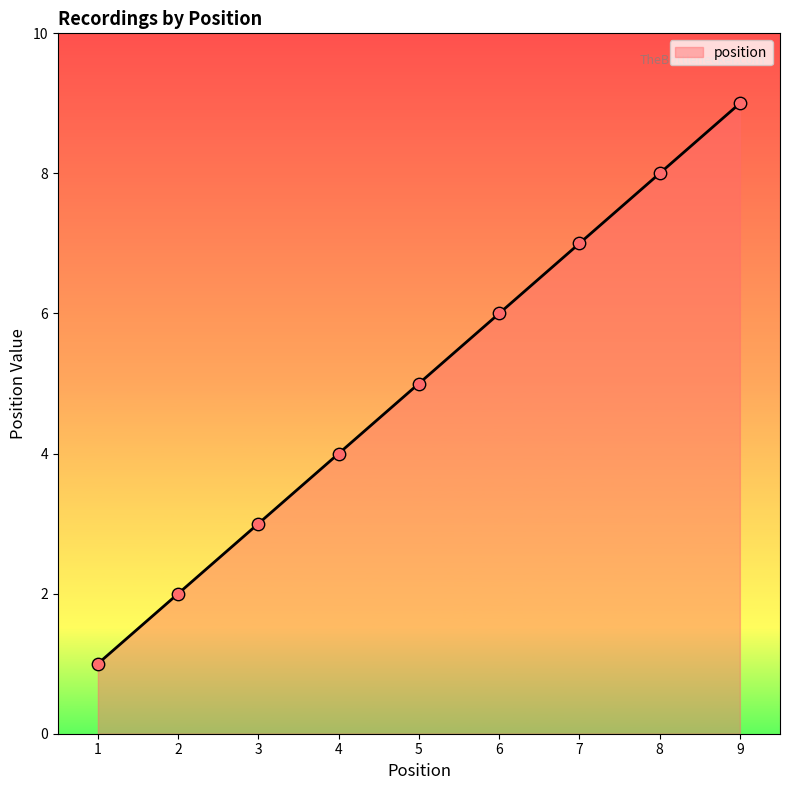

Approximately how many times larger is the value at 4 compared to 9?

0.4